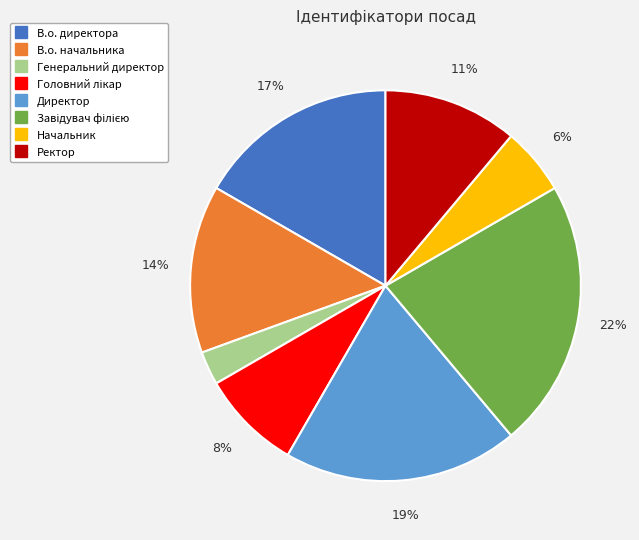

The Начальник slice represents 1% of the pie. True or false?

False